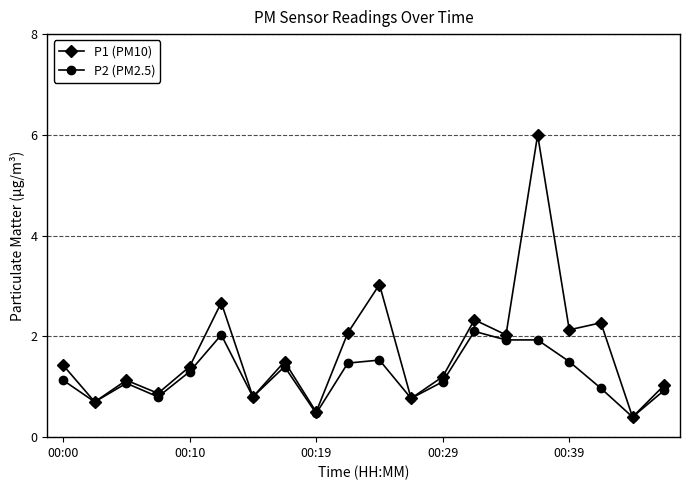

Which series has the largest total across all categories?

P1 (PM10)